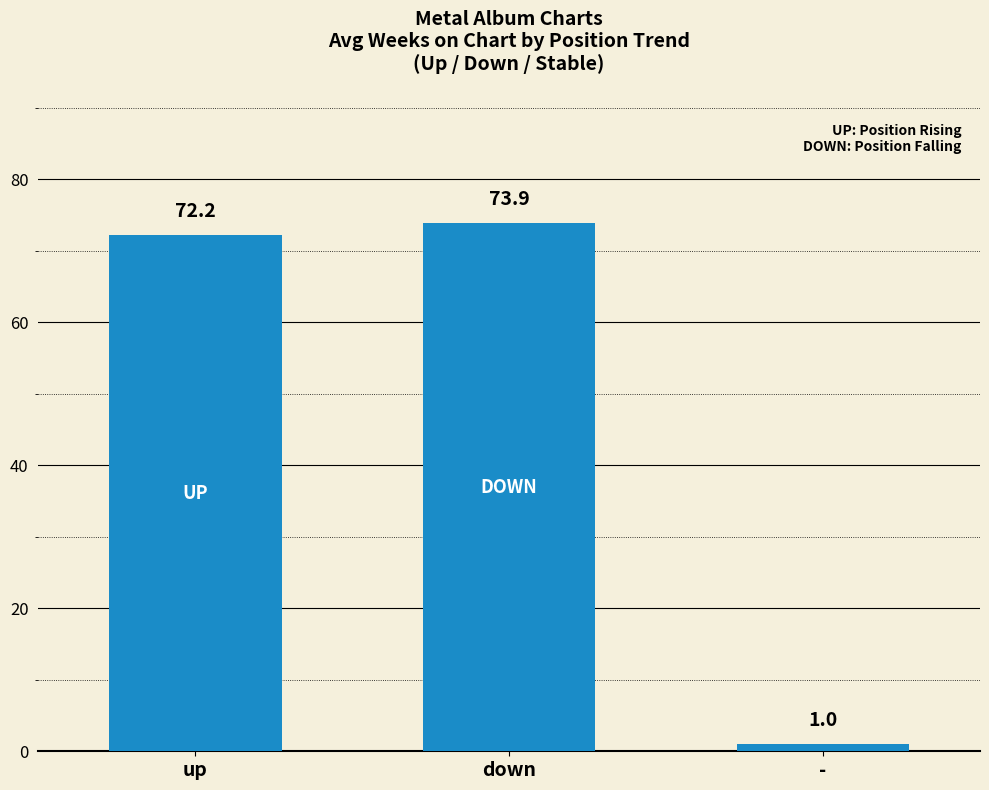

Are the bars grouped side by side (vs. stacked)?

No